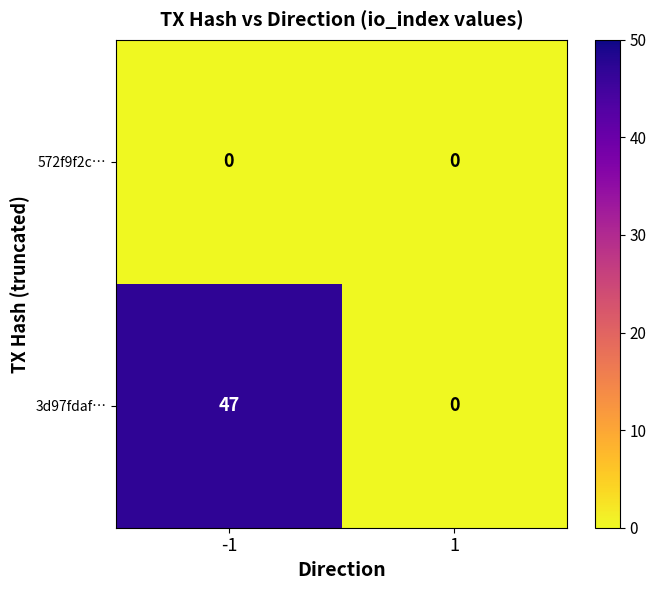

What is the greatest value displayed?

47